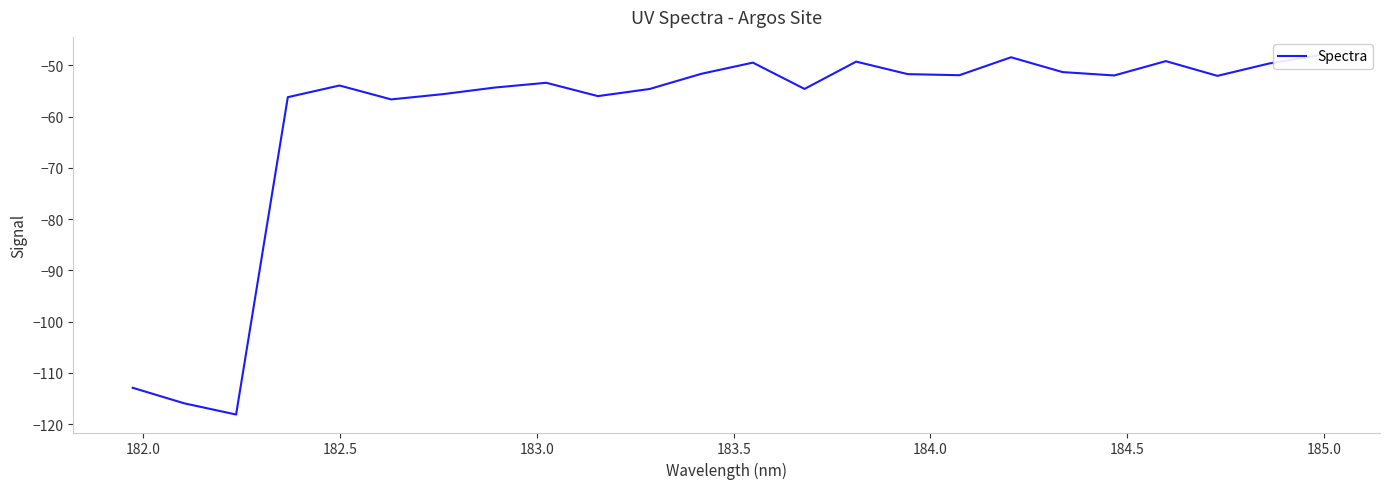

True or false: there are more than 1 points higher than both neighbors.

True